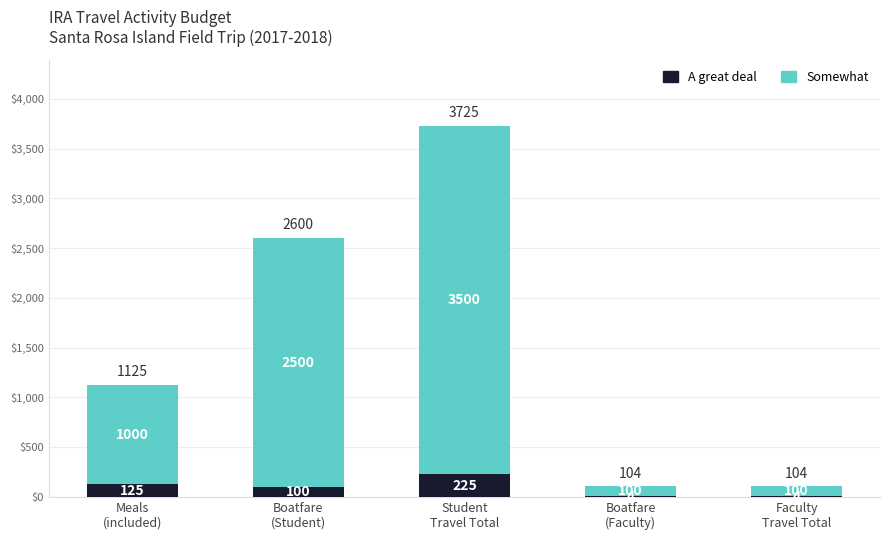

What is the maximum value for A great deal?

225